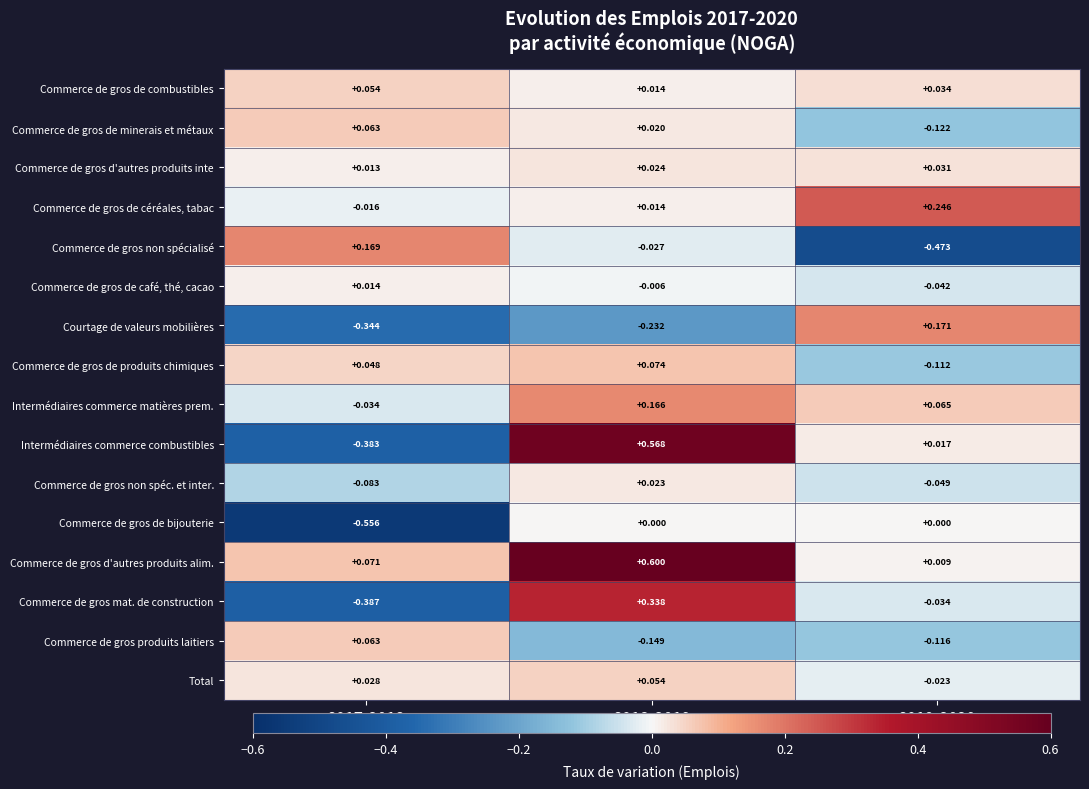

Is the value of Intermédiaires commerce matières prem. at 2019-2020 greater than the value of Commerce de gros de céréales, tabac at 2017-2018?

Yes